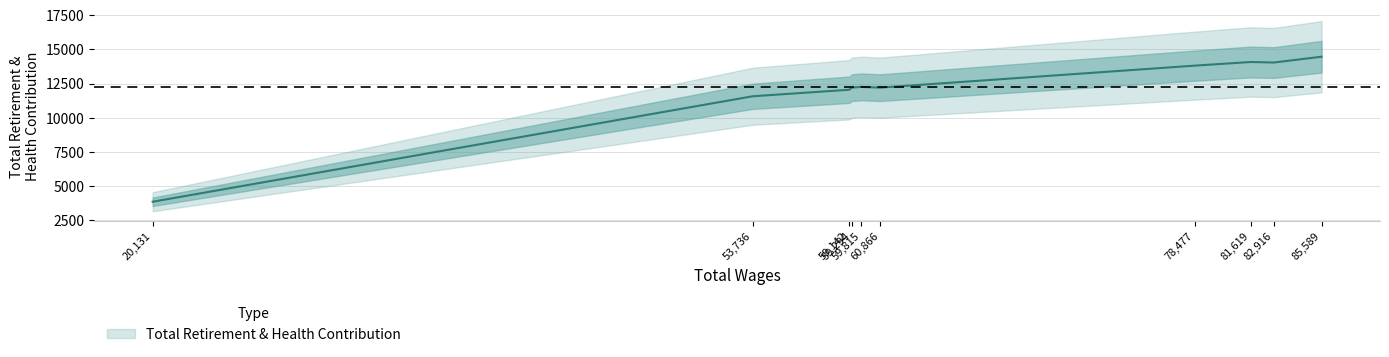

Which has a higher value, 59142 or 60866?

60866